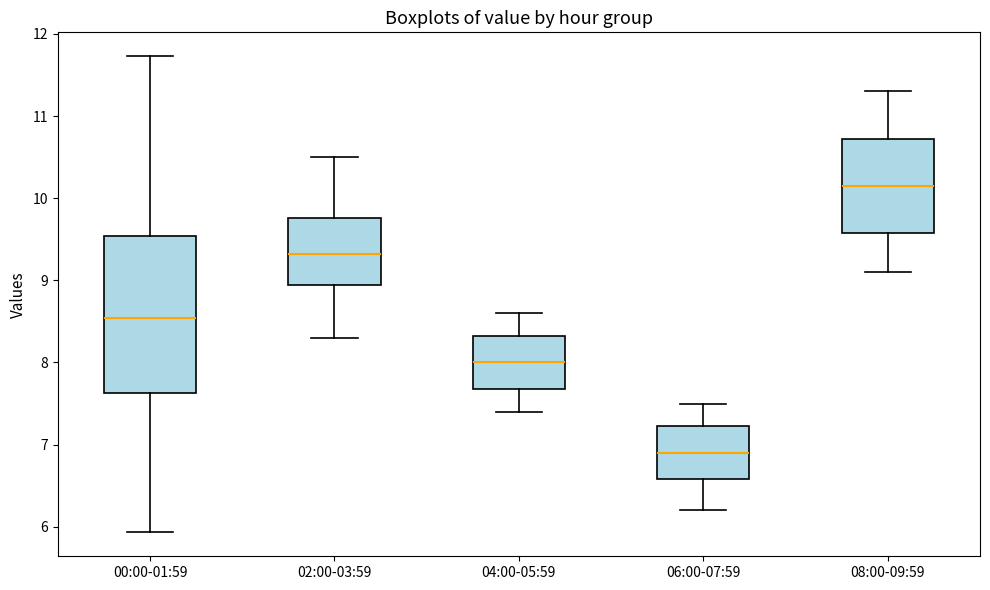

Reading left to right, transcribe this box plot: for each box, give where its median line is, the range the box spans, and where its two whiskers end, as read against the y-axis. The values are not printed on the chart, so give them approximately, as read against the axis.

00:00-01:59: median 8.5, box 7.6 to 9.5, whiskers 5.9 to 11.7
02:00-03:59: median 9.3, box 8.9 to 9.8, whiskers 8.3 to 10.5
04:00-05:59: median 8.0, box 7.7 to 8.3, whiskers 7.4 to 8.6
06:00-07:59: median 6.9, box 6.6 to 7.2, whiskers 6.2 to 7.5
08:00-09:59: median 10.2, box 9.6 to 10.7, whiskers 9.1 to 11.3